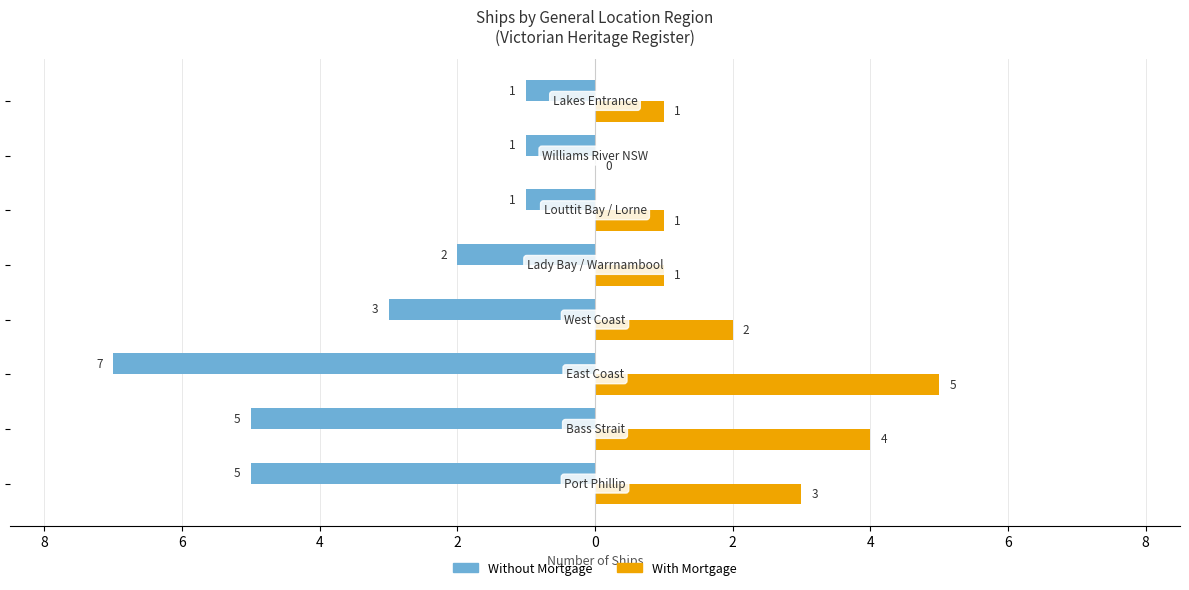

What are all the series names shown in the legend?

Without Mortgage, With Mortgage